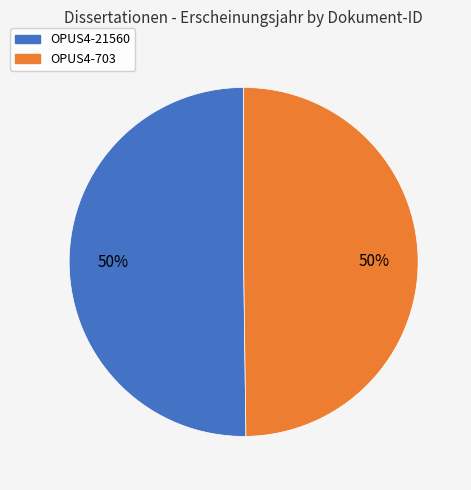

How many segments does this pie chart have?

2